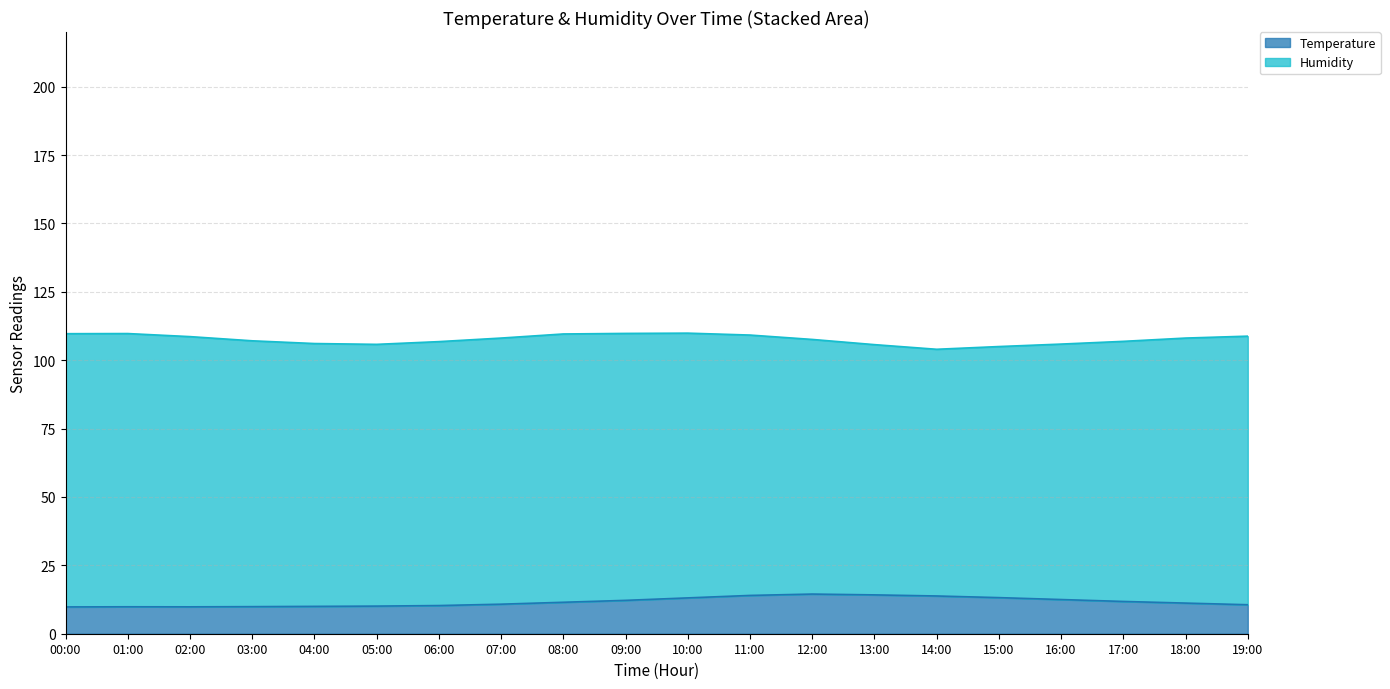

Where is the first local minimum?

02:00